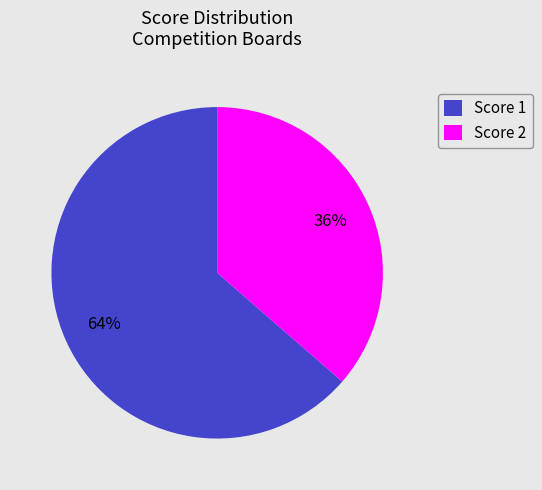

Do Score 2 and Score 1 together represent more than half of the pie?

Yes